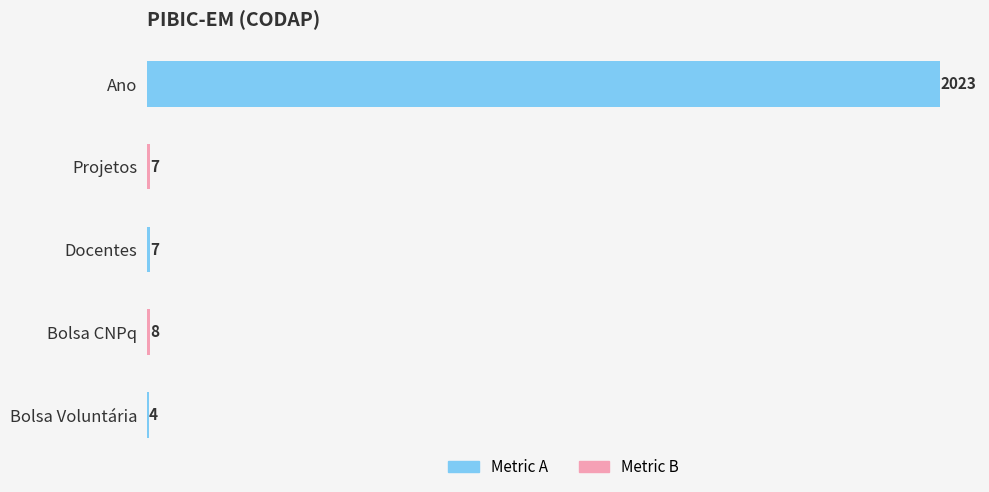

Which has a higher value, Projetos or Bolsa Voluntária?

Projetos